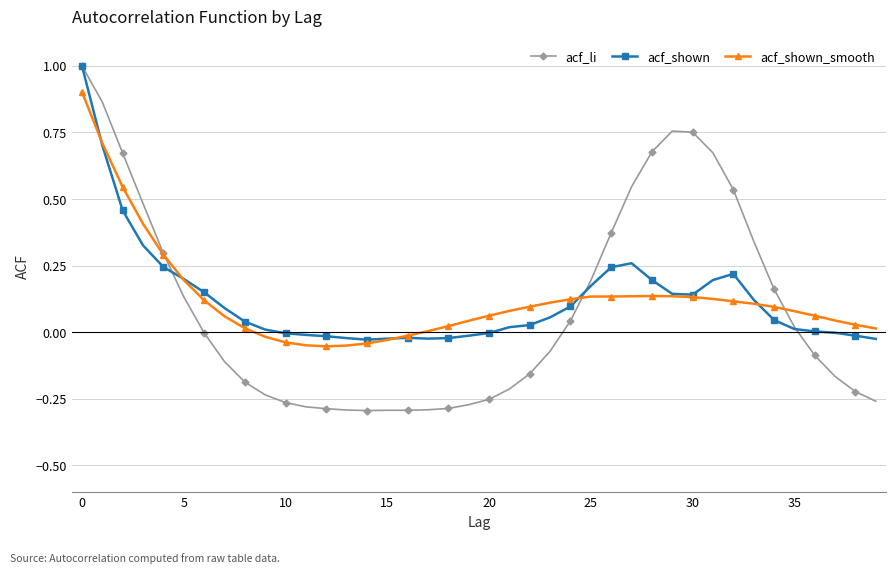

Count the number of categories in the chart.

40